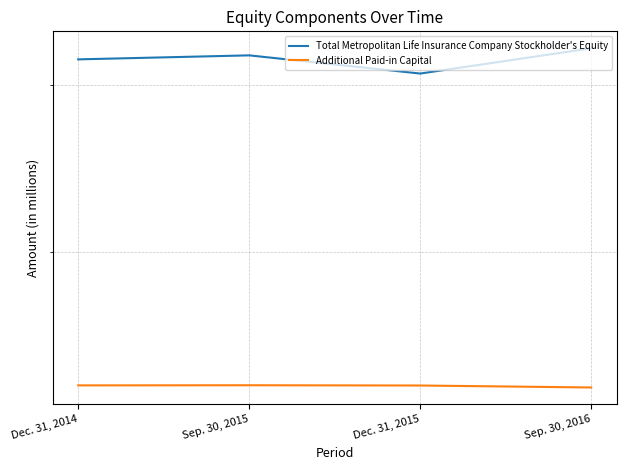

What position from the right is Sep. 30, 2016?

1